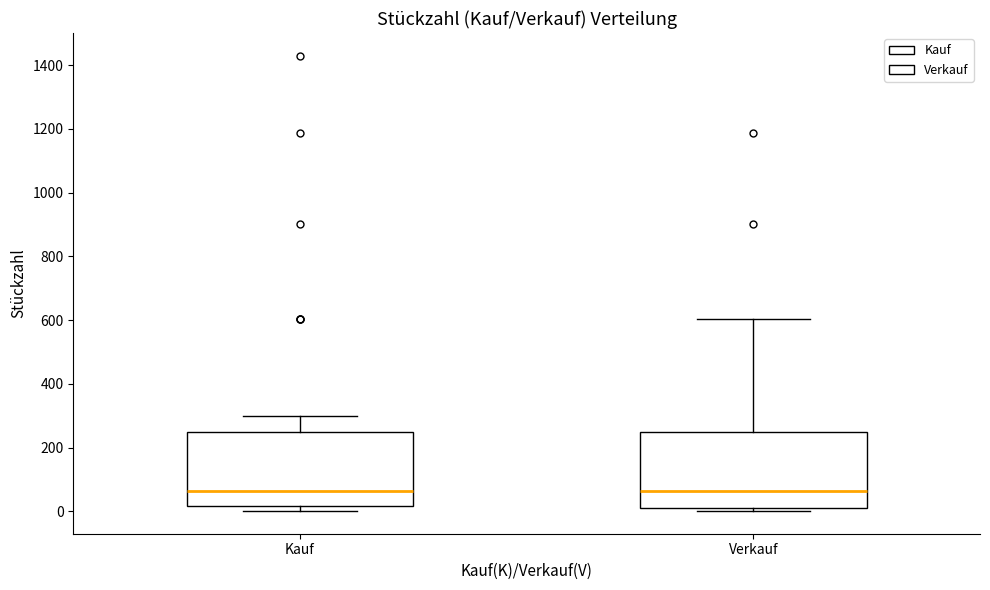

Reading left to right, transcribe this box plot: for each box, give where its median line is, the range the box spans, and where its two whiskers end, as read against the y-axis. The values are not printed on the chart, so give them approximately, as read against the axis.

Kauf: median 60, box 20 to 260, whiskers 0 to 300
Verkauf: median 60, box 20 to 260, whiskers 0 to 600